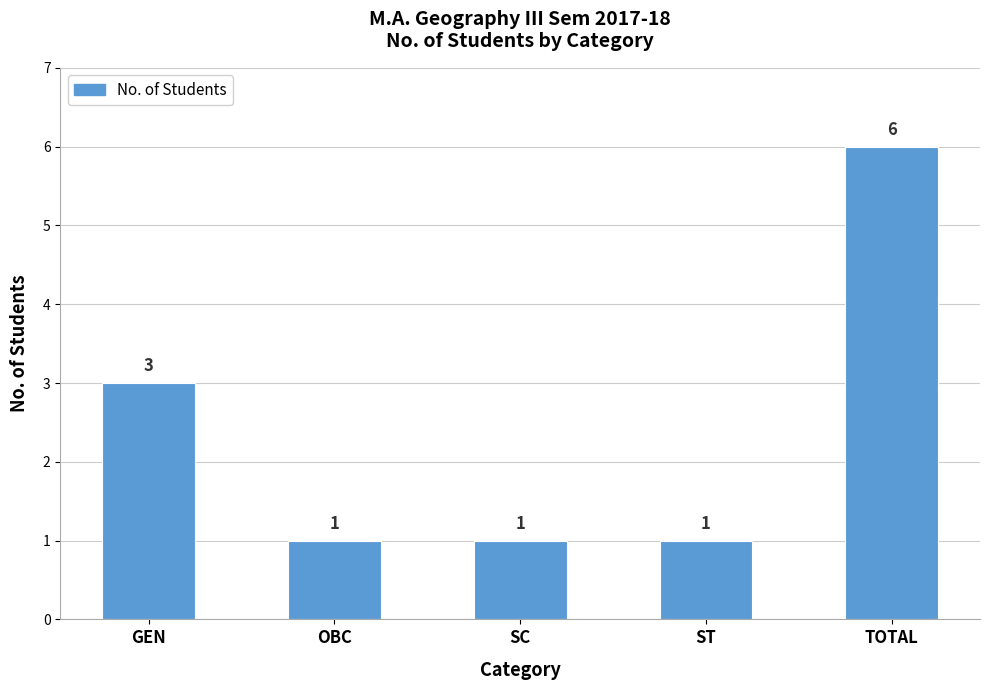

Does the chart contain stacked bars?

No